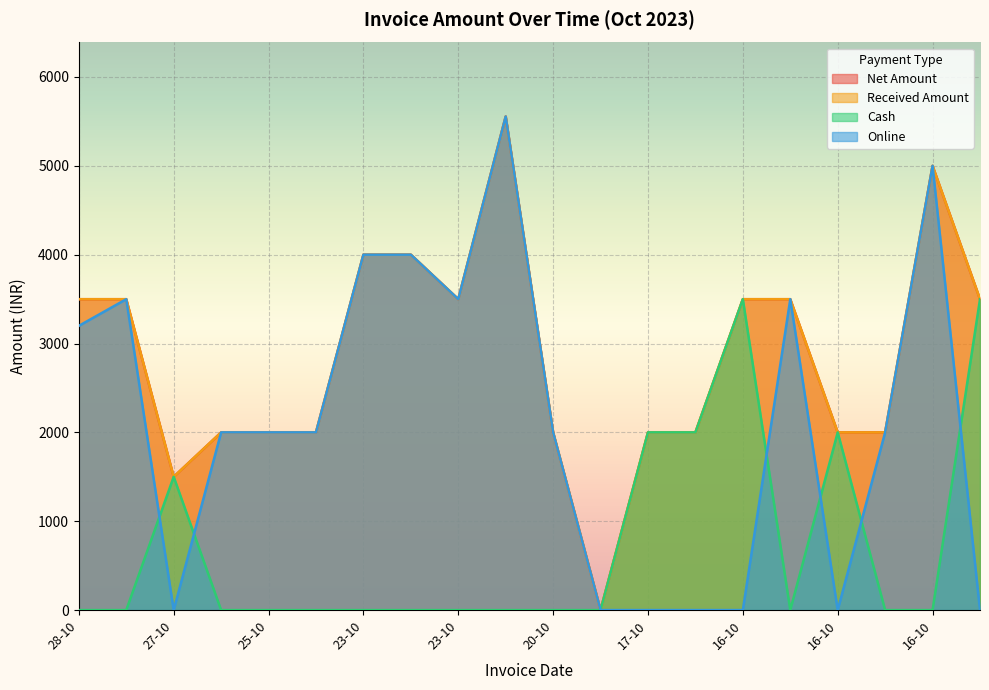

Does the chart display data point markers on the line(s)?

No